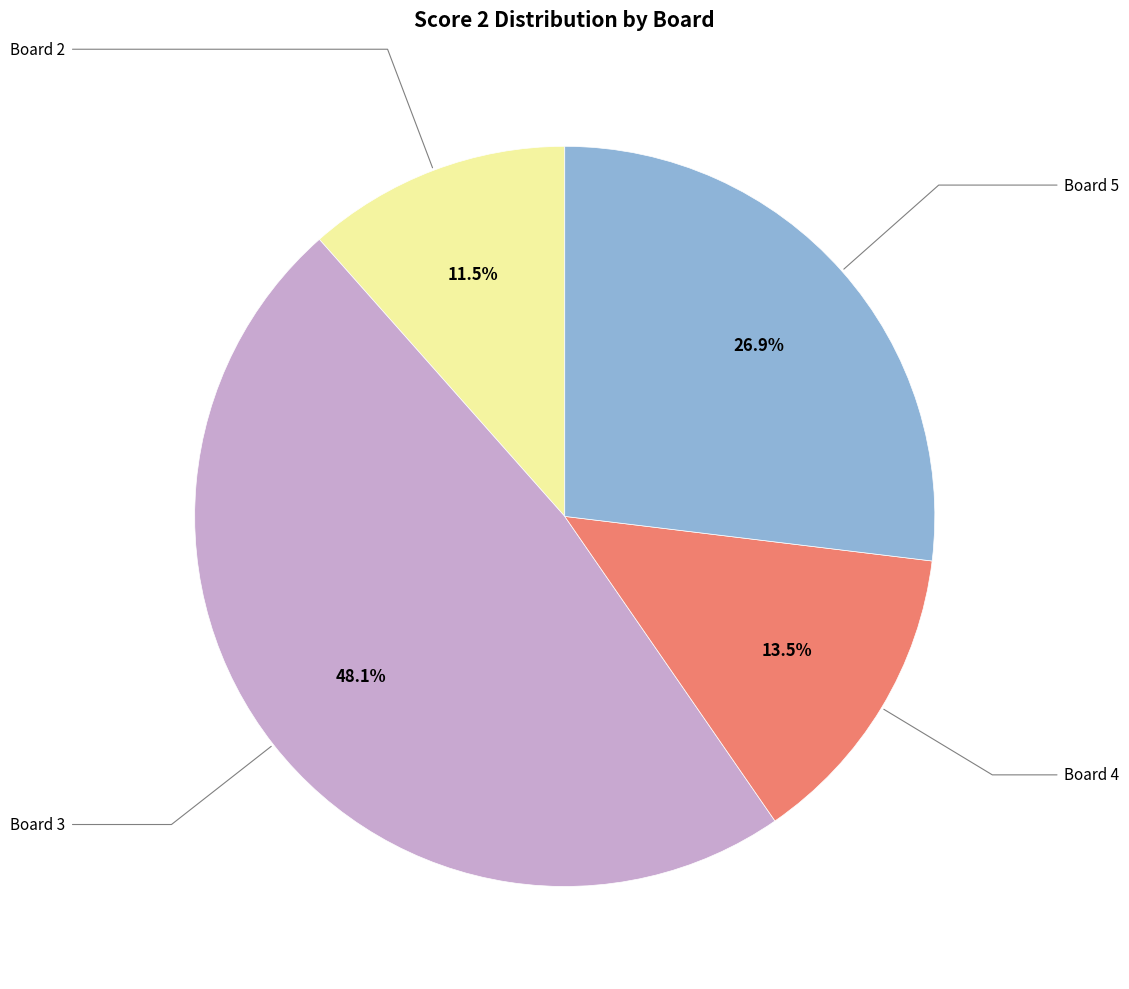

Does any single category account for the majority?

No